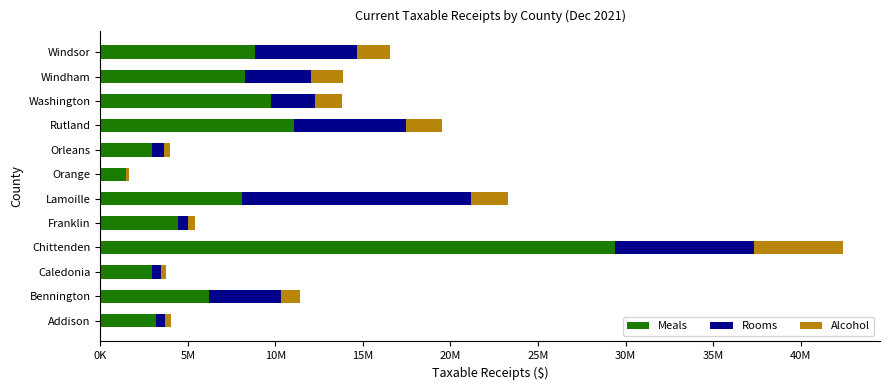

What are all the series names shown in the legend?

Meals, Rooms, Alcohol